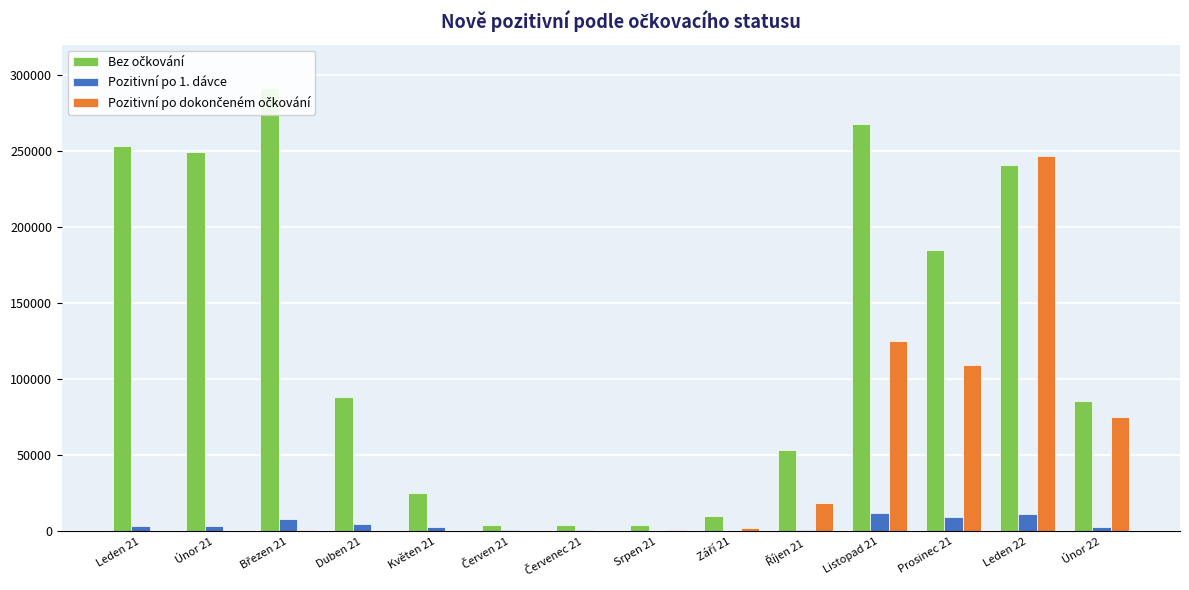

The value of Bez očkování at Květen 21 is 25557. True or false?

True